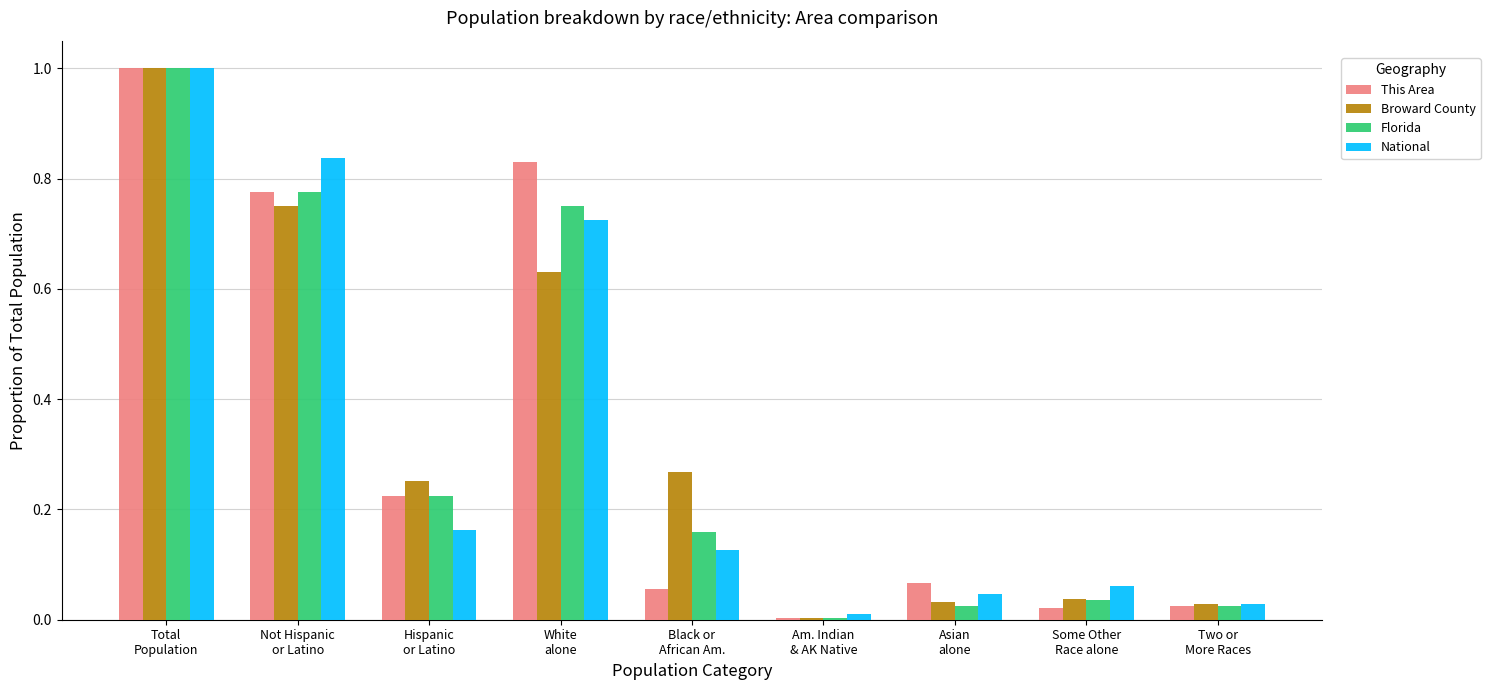

How many categories are shown in the chart?

9